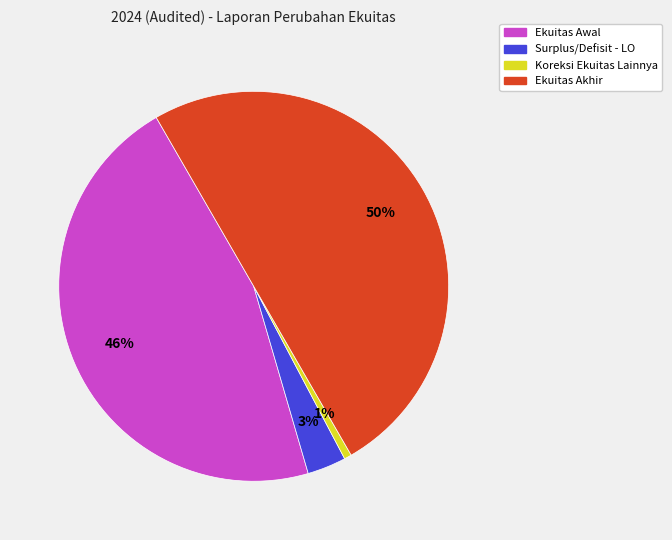

To the nearest percent, what is the difference between the largest and smallest slice percentages?

49%